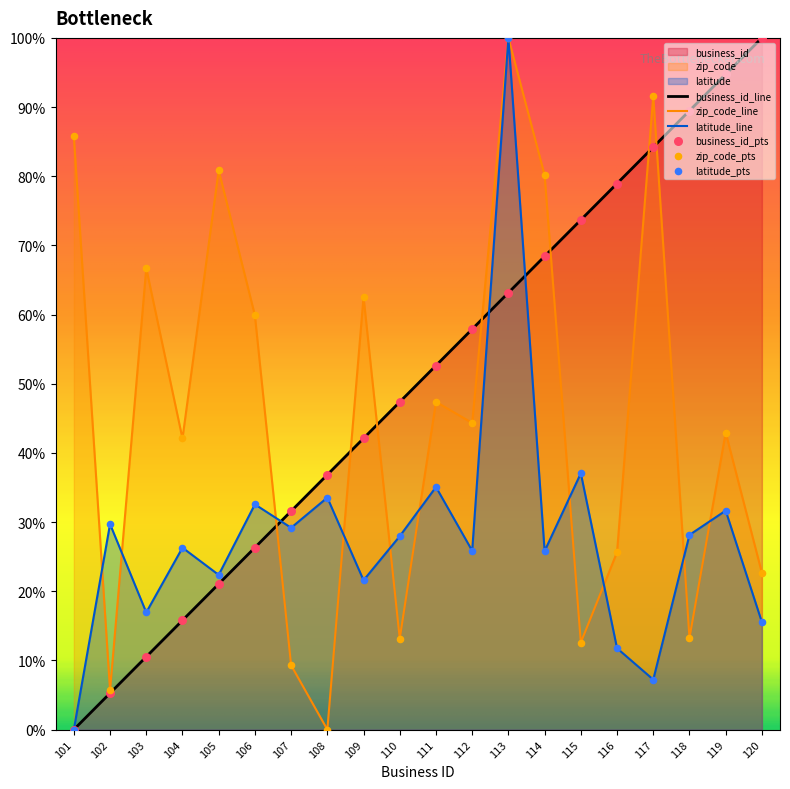

What are all the series names shown in the legend?

business_id, zip_code, latitude